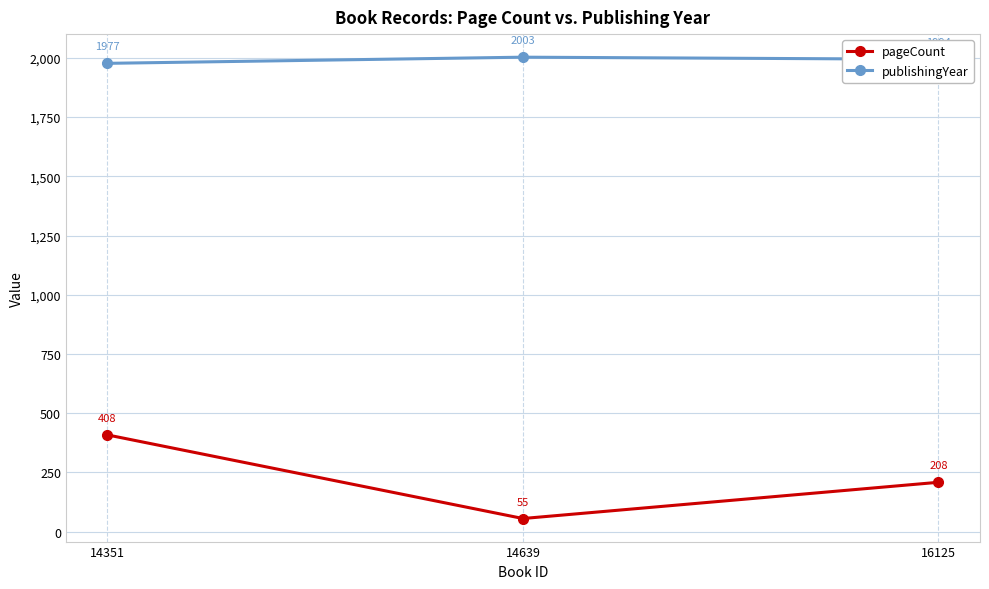

Count the number of categories in the chart.

3